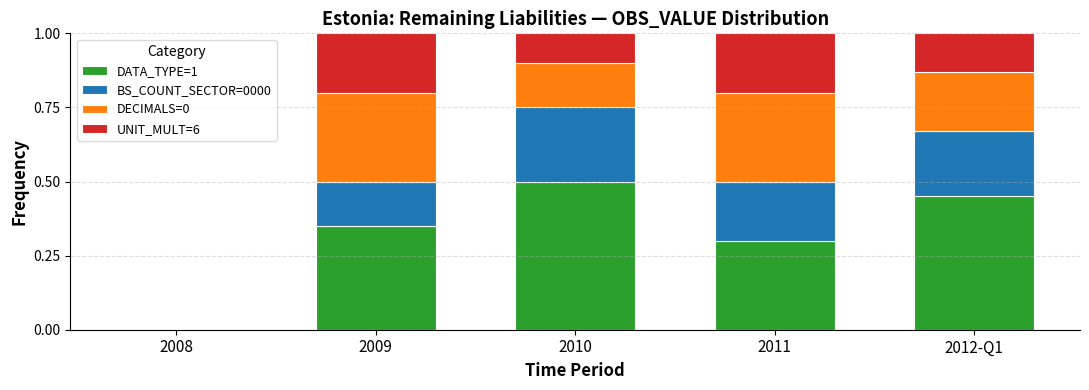

The DATA_TYPE=1 series shows 0.6 at 2012-Q1. True or false?

False